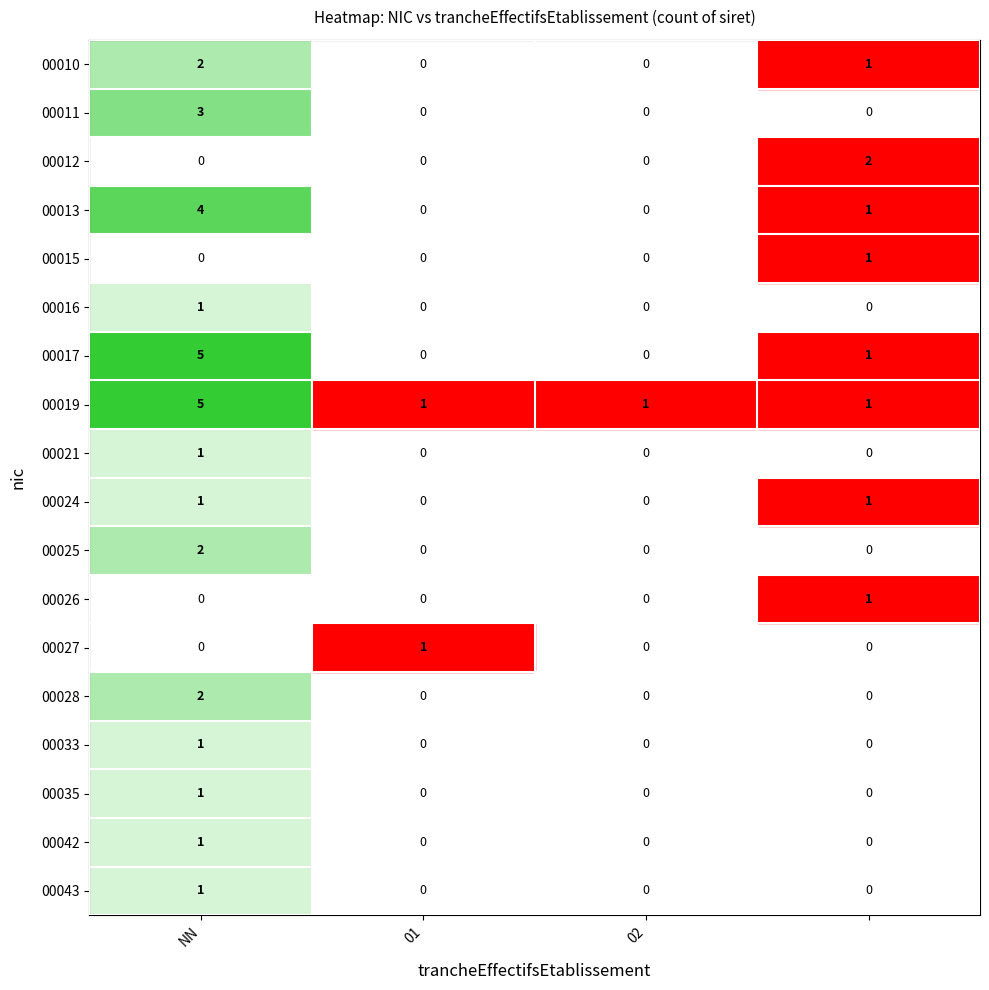

Which series has the largest total across all categories?

00019